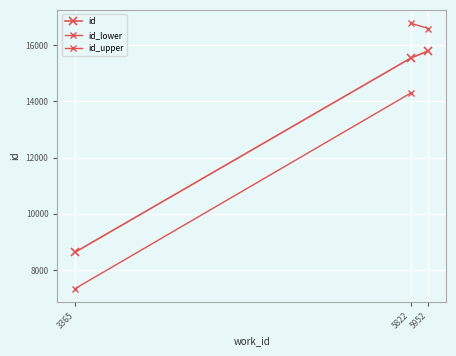

What is the approximate value at 3365?

8639